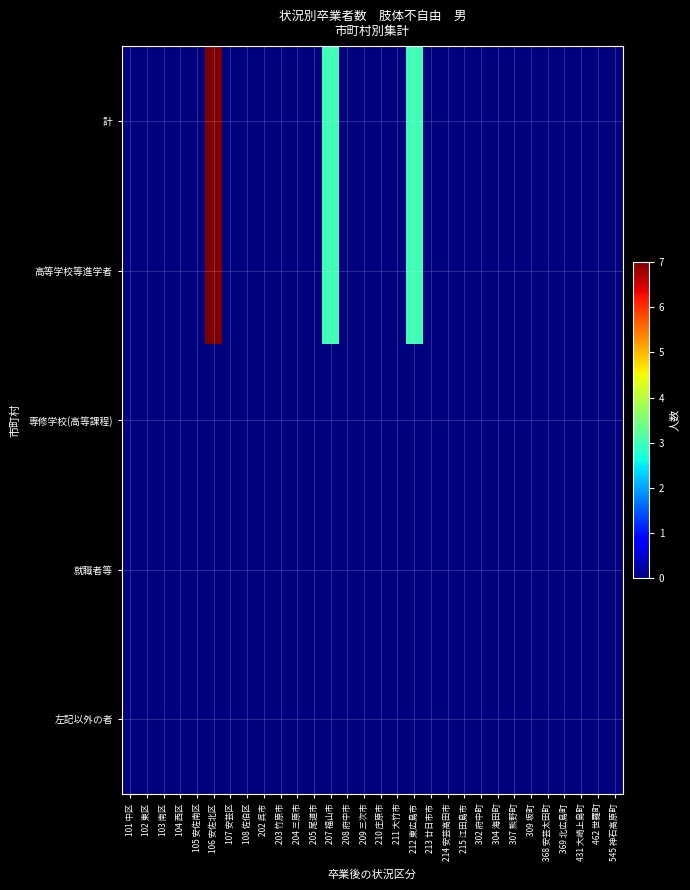

At how many categories does at least one series exceed 3?

1